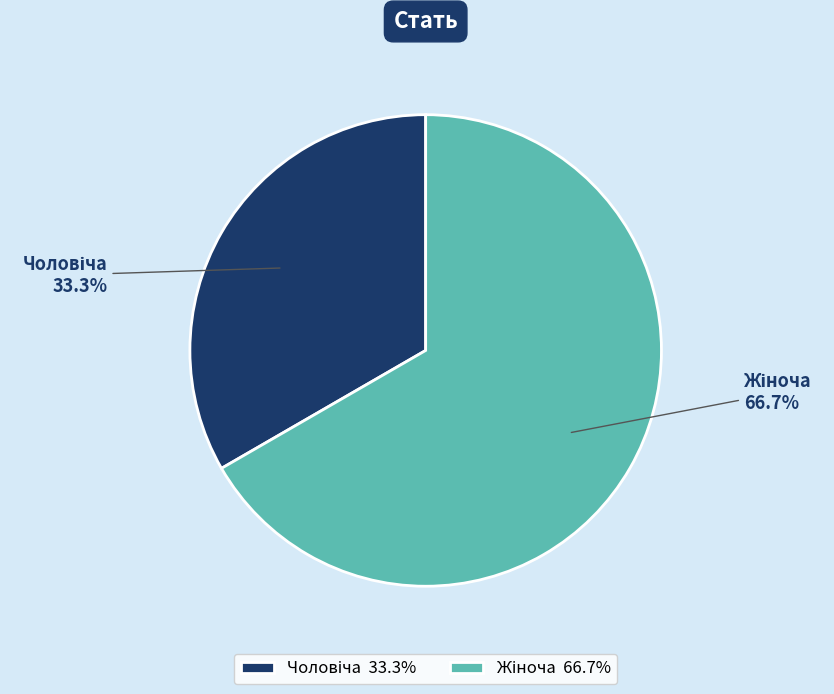

Is there any slice that represents more than half of the pie?

Yes